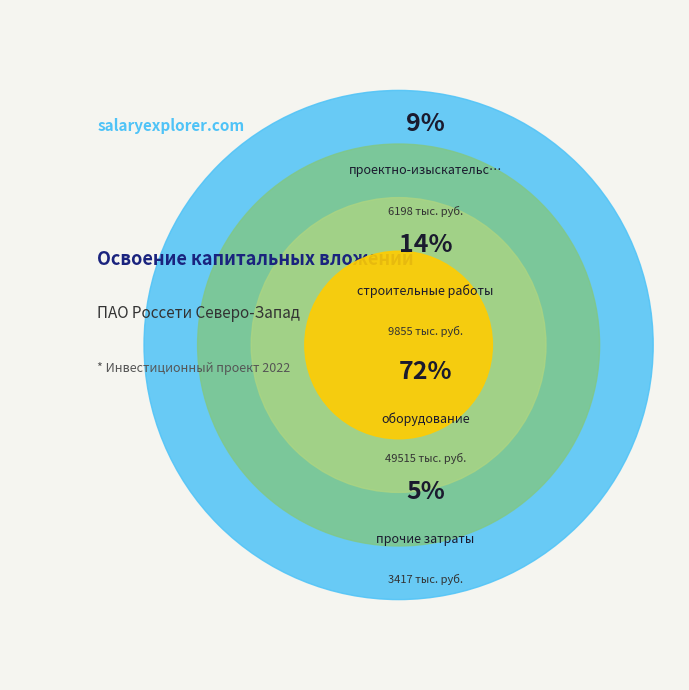

Combined, what portion of the pie is оборудование and прочие затраты?

76.7%